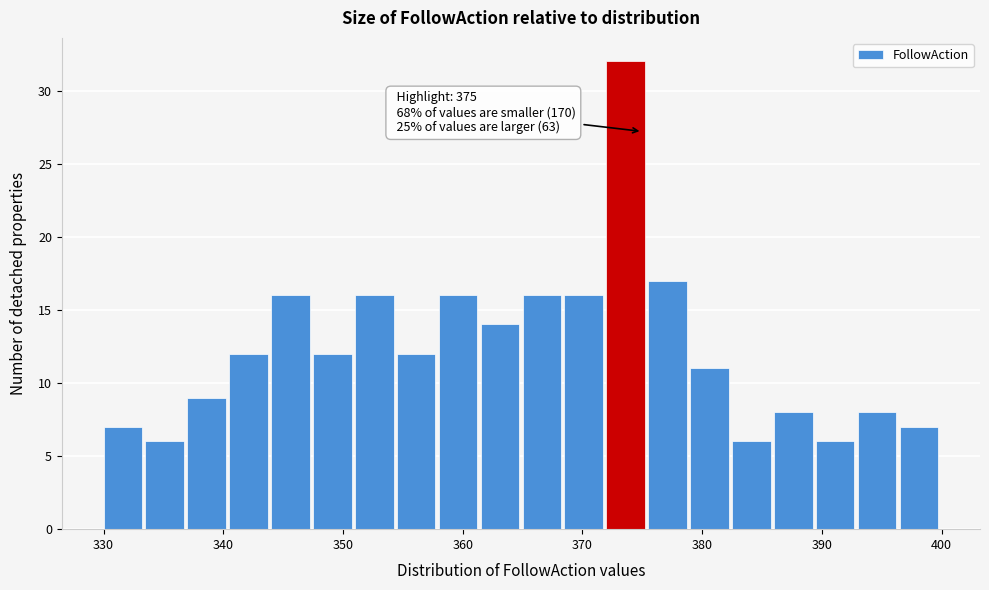

Around what value on the x-axis is the tallest bar? Give the approximate position of its centre, as read against the axis.

374